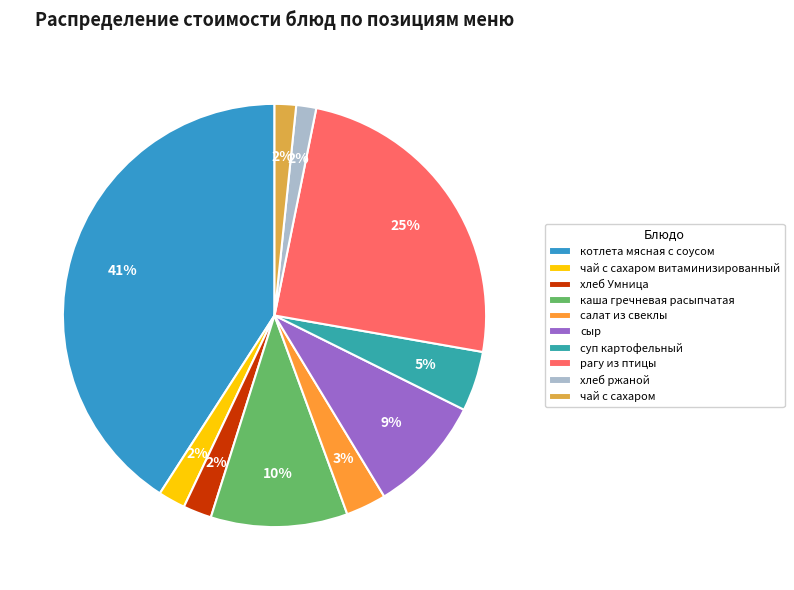

How many slices are in this pie chart?

10